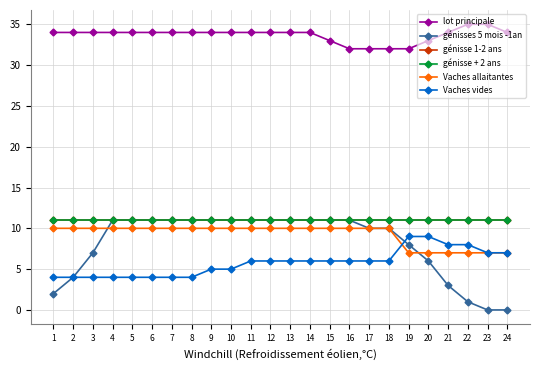

What is the average value of the génisse 1-2 ans series?

11